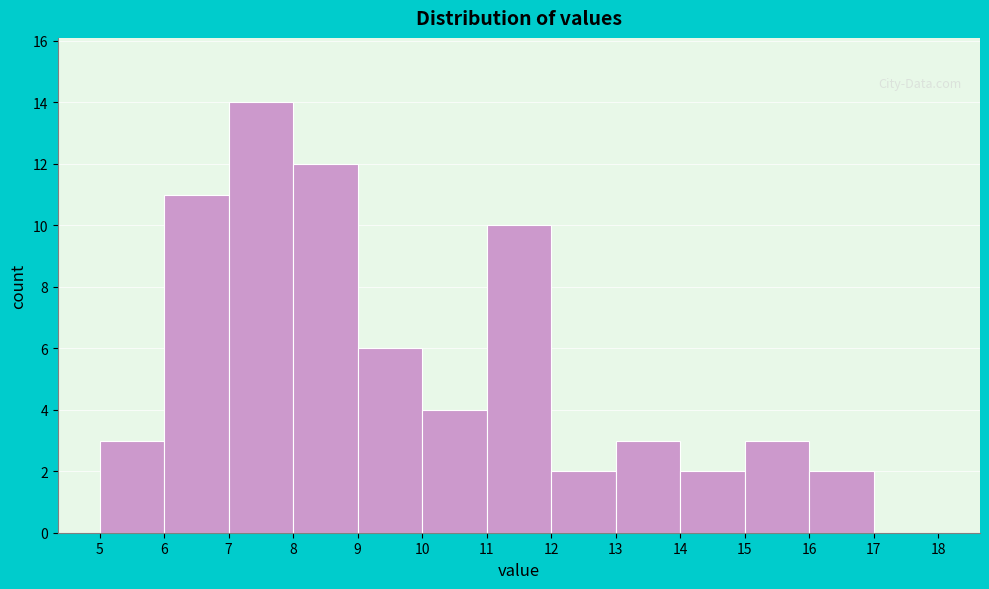

Reading left to right, transcribe this chart: for each bar, give the range it covers on the x-axis and its height. The values are not printed on the chart, so give them approximately, as read against the axis.

5 to 6: 3
6 to 7: 11
7 to 8: 14
8 to 9: 12
9 to 10: 6
10 to 11: 4
11 to 12: 10
12 to 13: 2
13 to 14: 3
14 to 15: 2
15 to 16: 3
16 to 17: 2
17 to 18: 0